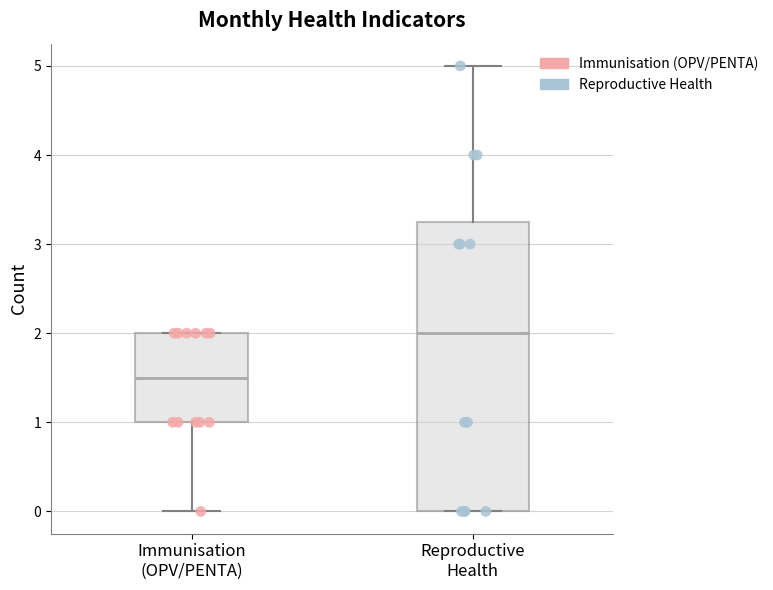

Reading left to right, read every box against the y-axis: the position of its median line, the range the box covers, and the ends of its whiskers. The values are not printed on the chart, so give them approximately, as read against the axis.

Immunisation (OPV/PENTA): median 1.5, box 1.0 to 2.0, whiskers 0.0 to 2.0
Reproductive Health: median 2.0, box 0.0 to 3.3, whiskers 0.0 to 5.0